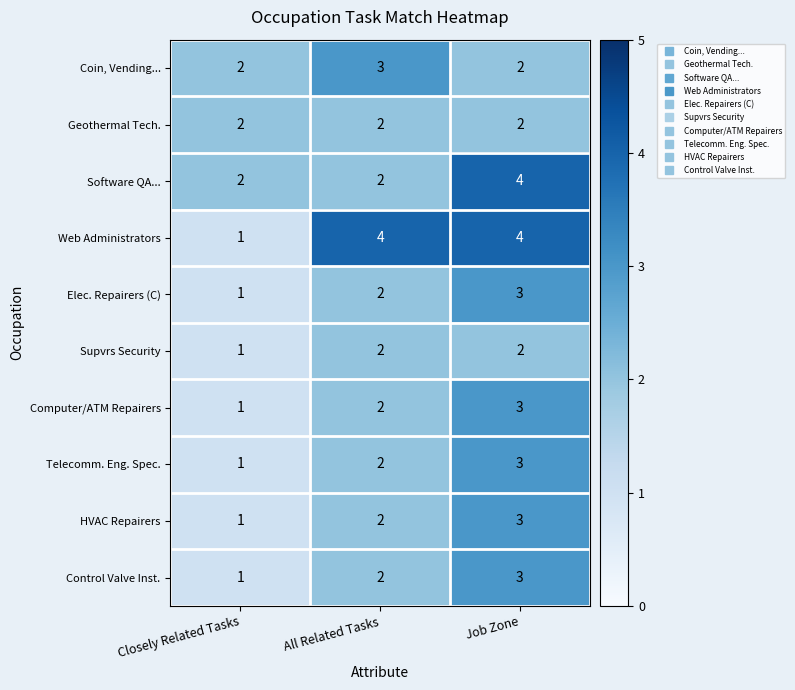

Reading left to right, what are all the values shown in this chart?

Coin, Vending...: 2	3	2
Geothermal Tech.: 2	2	2
Software QA...: 2	2	4
Web Administrators: 1	4	4
Elec. Repairers (C): 1	2	3
Supvrs Security: 1	2	2
Computer/ATM Repairers: 1	2	3
Telecomm. Eng. Spec.: 1	2	3
HVAC Repairers: 1	2	3
Control Valve Inst.: 1	2	3